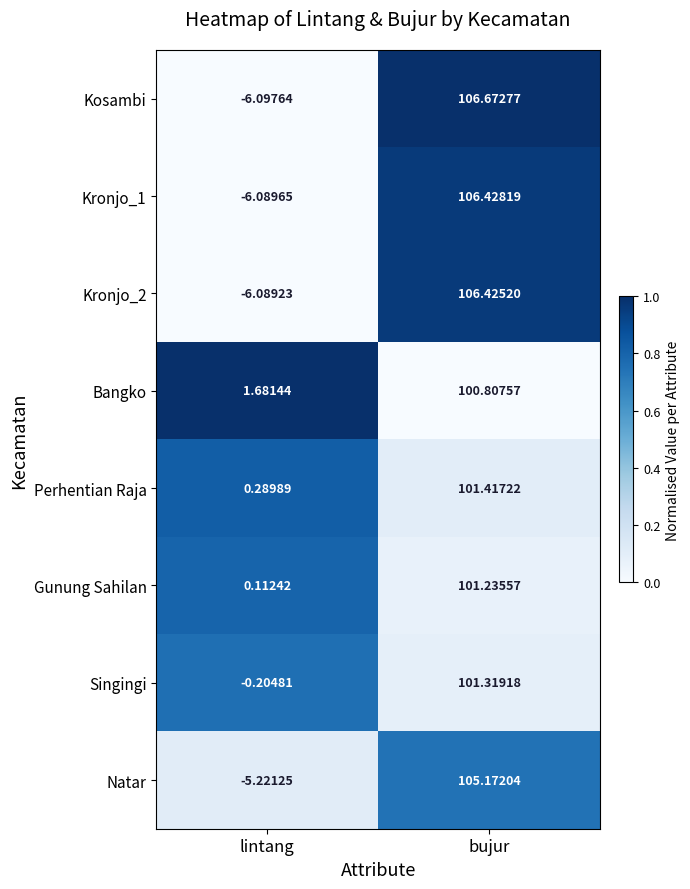

At which label does Gunung Sahilan first exceed 101?

bujur